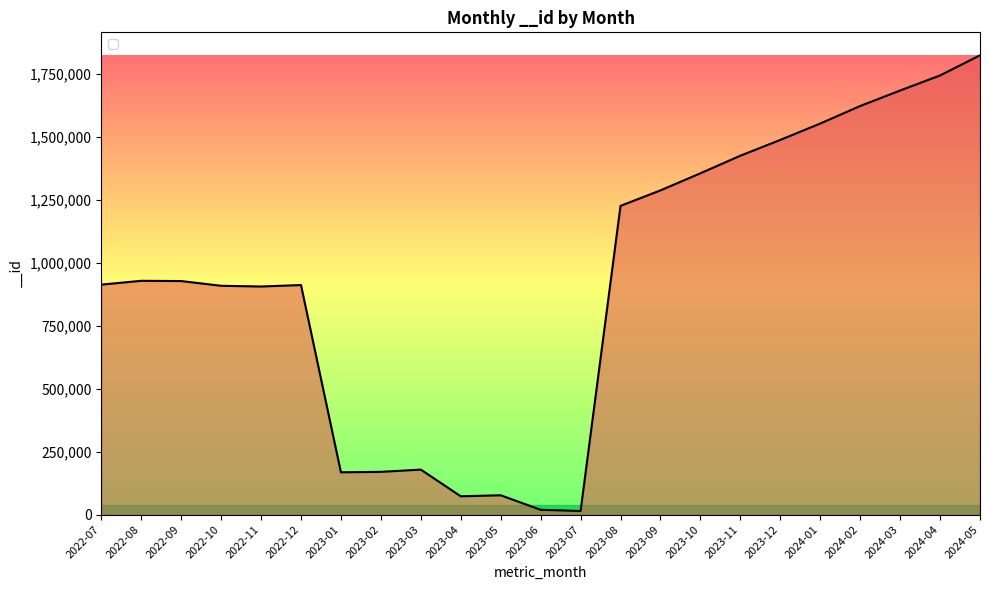

The chart shows a value of 1552667 at 2024-01. True or false?

True